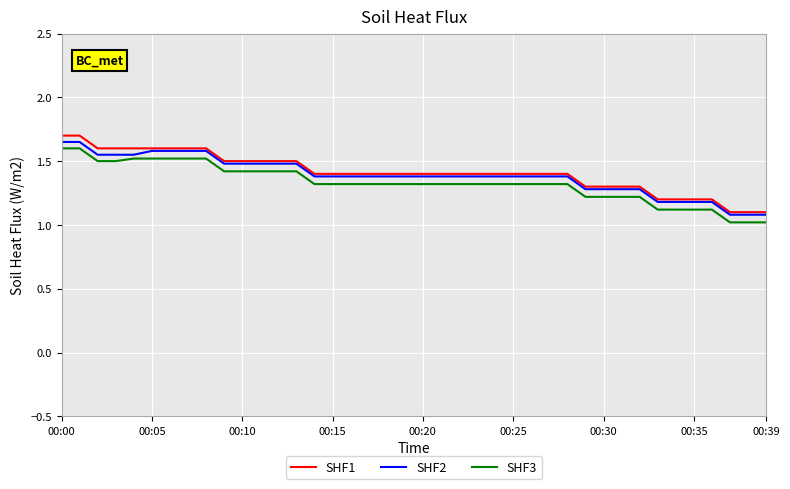

True or false: SHF3 and SHF1 cross at least once.

False